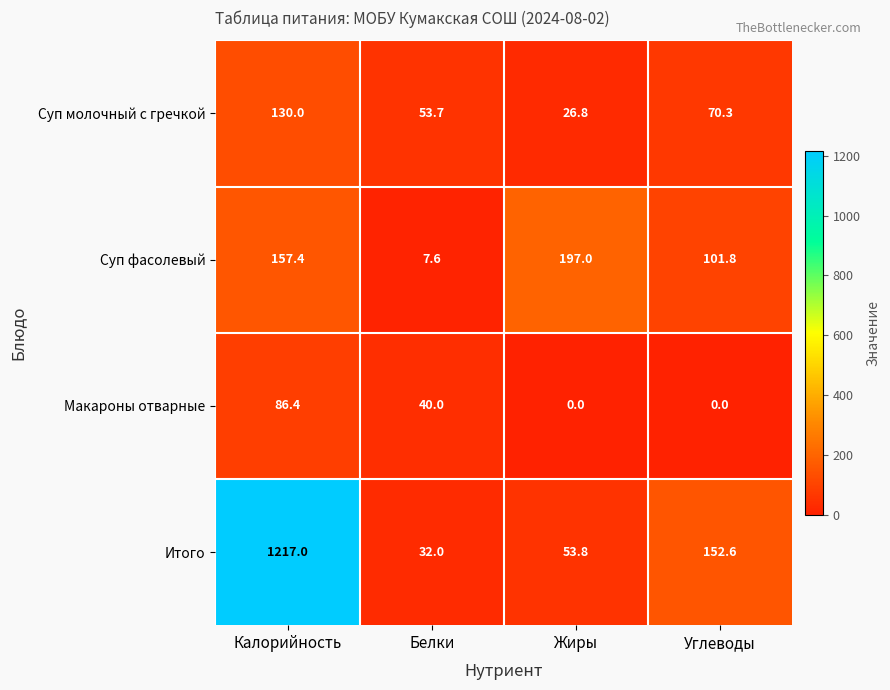

At which label does Итого reach its peak?

Калорийность